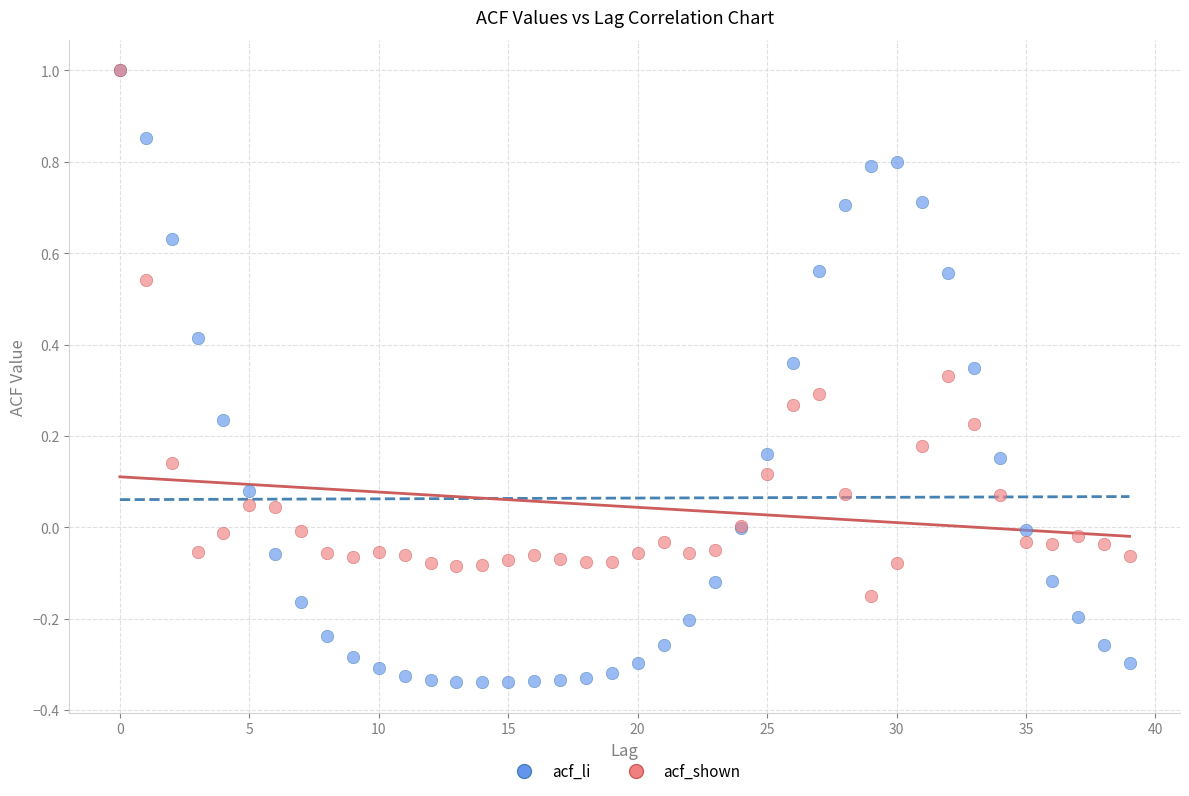

What are all the series names shown in the legend?

acf_li, acf_shown